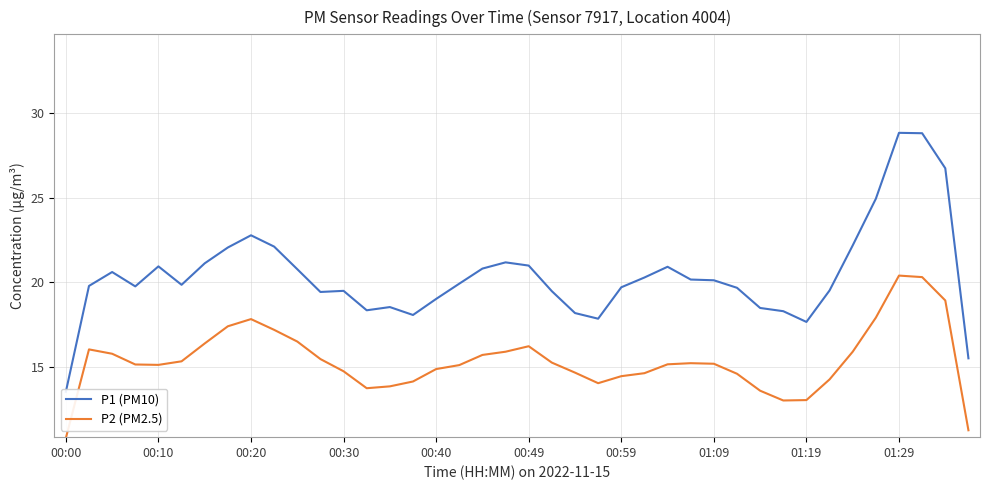

What is the lowest value of the P2 (PM2.5) series?

10.8